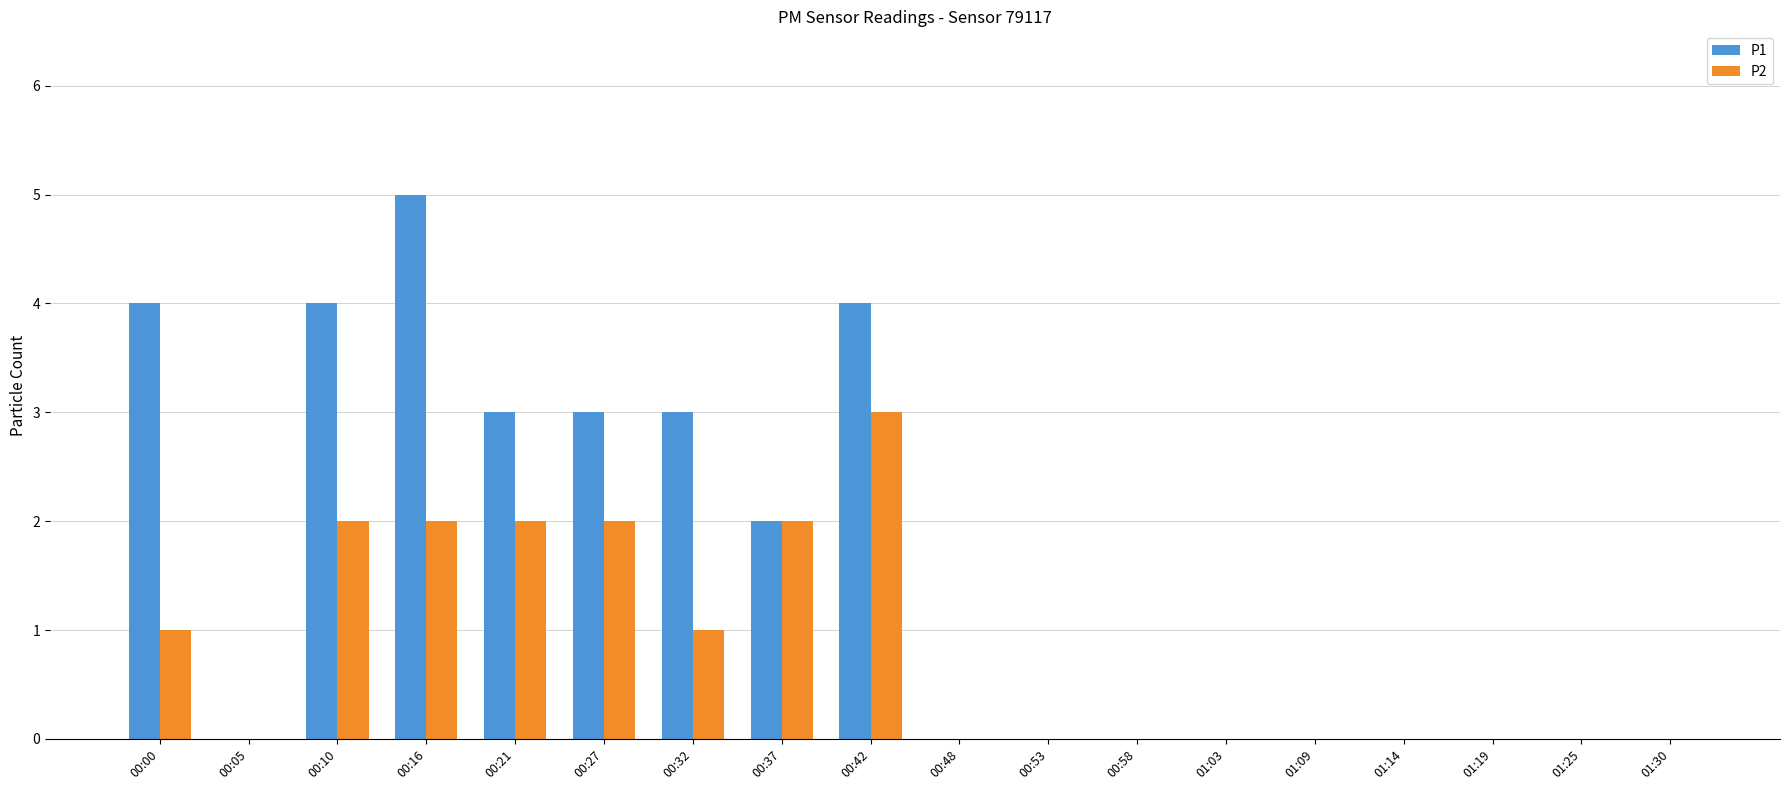

Is the value of P1 at 00:10 greater than the value of P2 at 00:53?

Yes